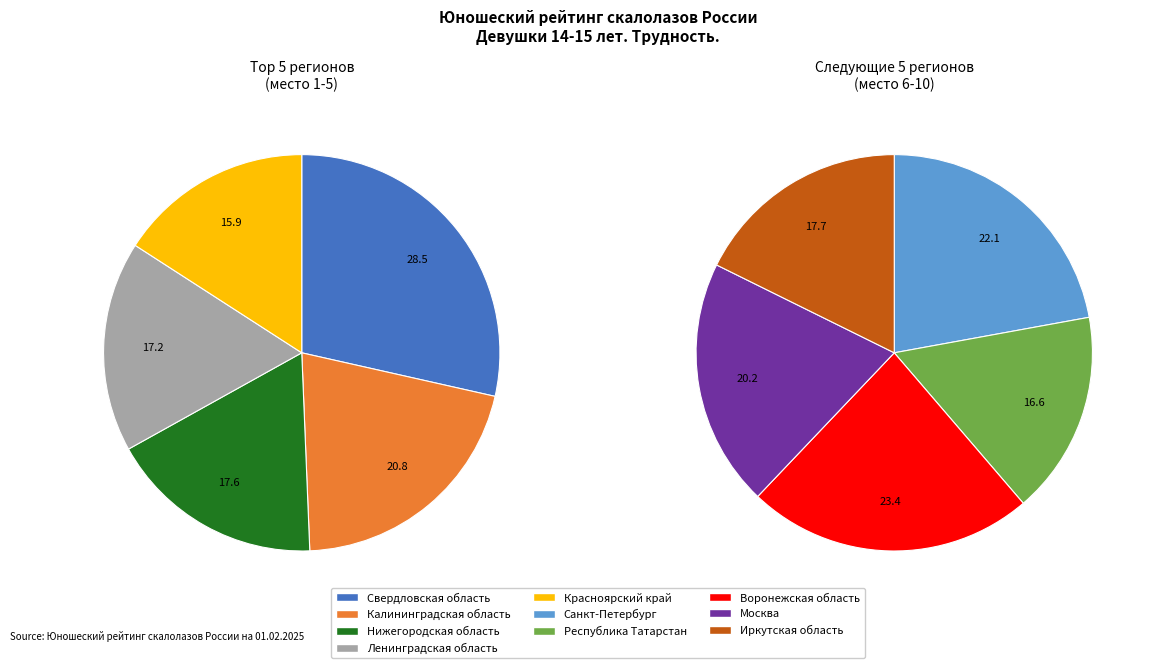

Rank the categories by value from lowest to highest.

Республика Татарстан, Иркутская область, Москва, Санкт-Петербург, Воронежская область, Красноярский край, Ленинградская область, Нижегородская область, Калининградская область, Свердловская область